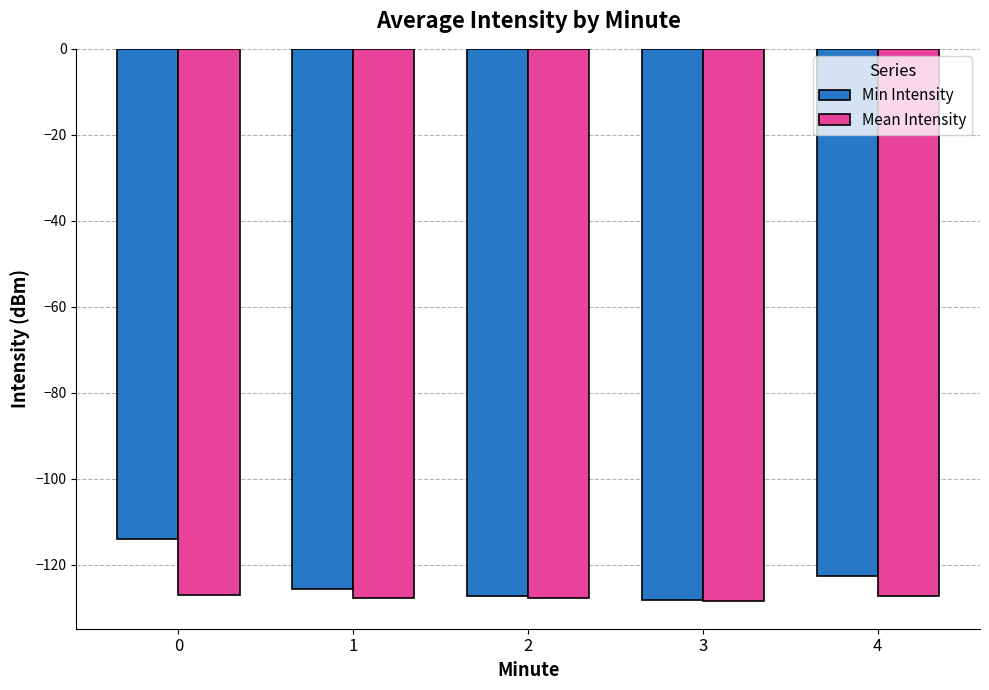

What is the greatest value displayed?

-113.9